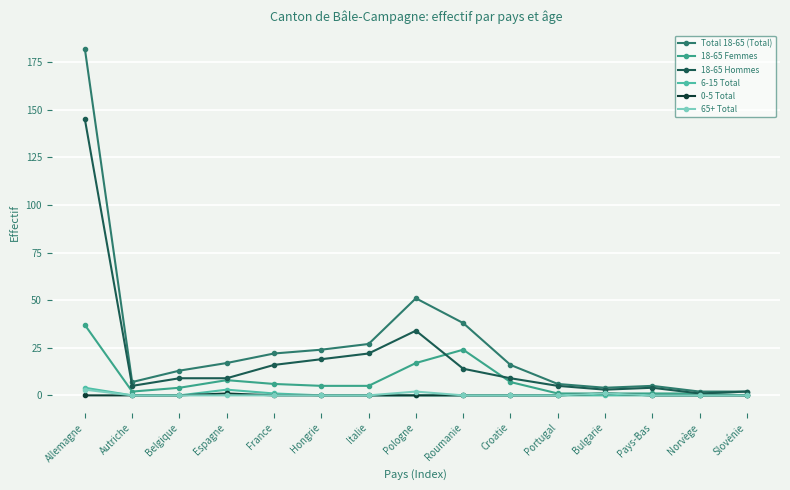

What is the sum of all 6-15 Total values?

8